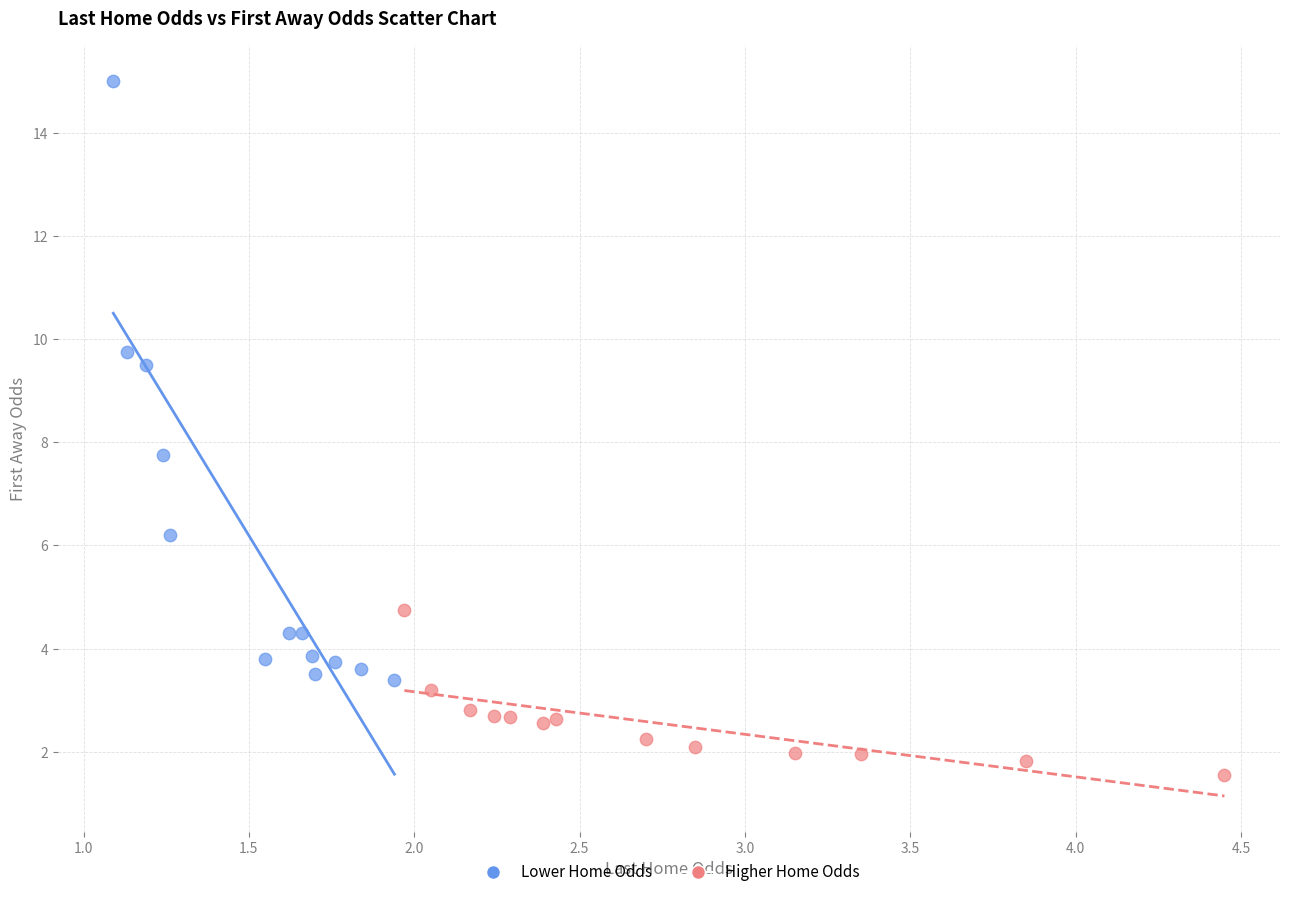

Which series has the widest spread of Y values?

Lower Home Odds